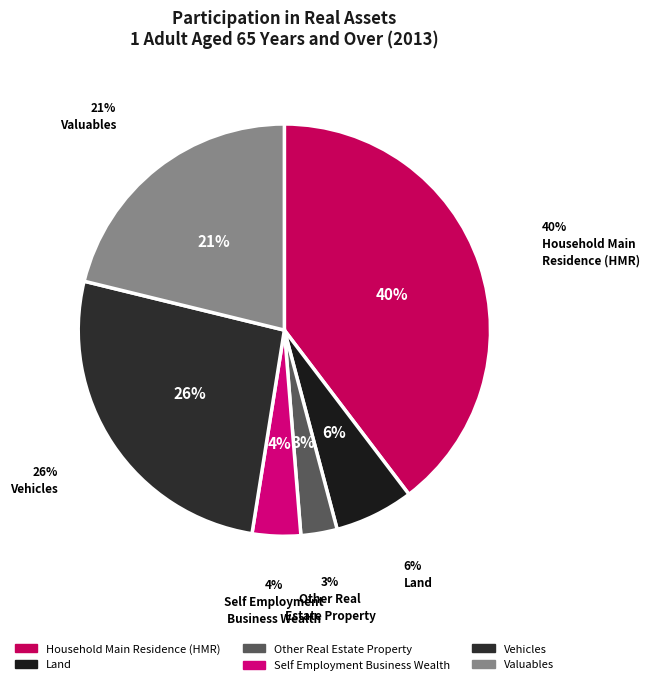

How much of the chart is everything except Vehicles?

73.7%